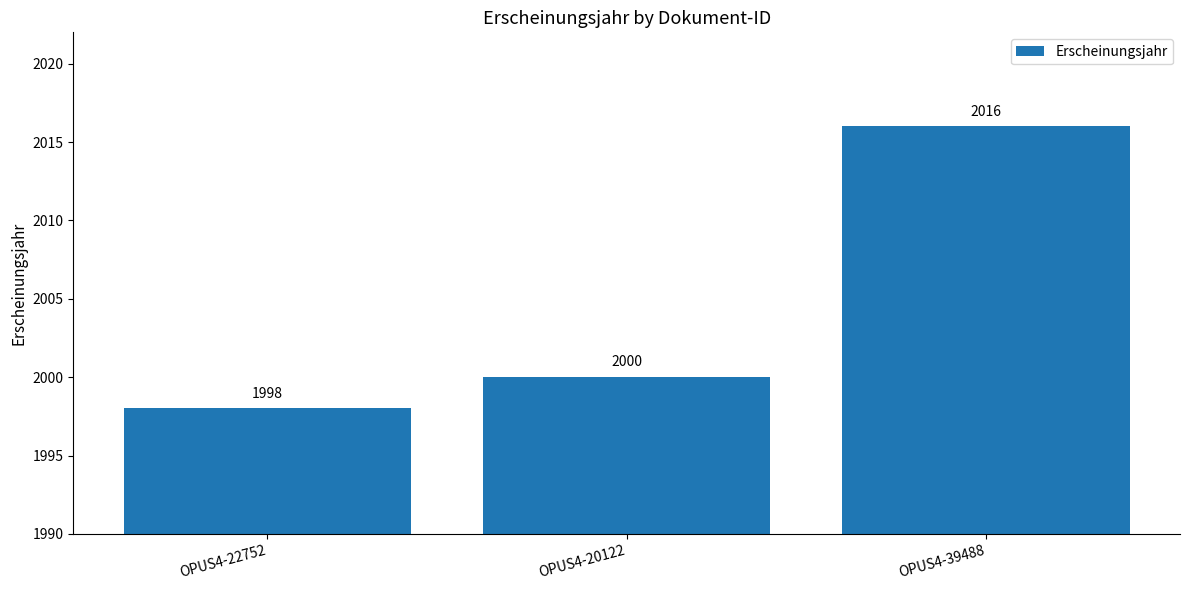

What position from the left is OPUS4-39488?

3